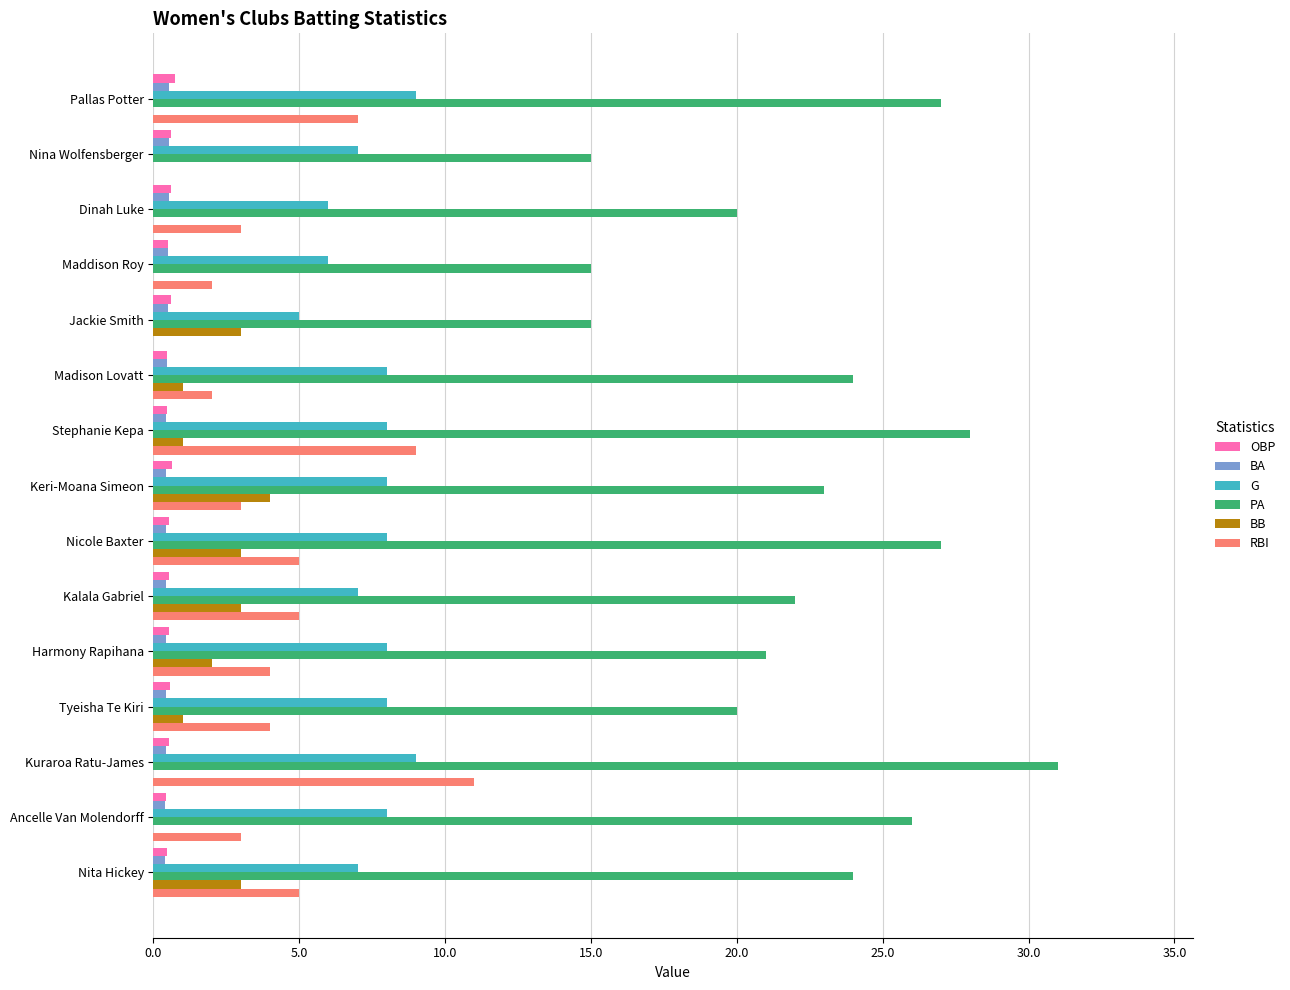

What are all the series names shown in the legend?

OBP, BA, G, PA, BB, RBI